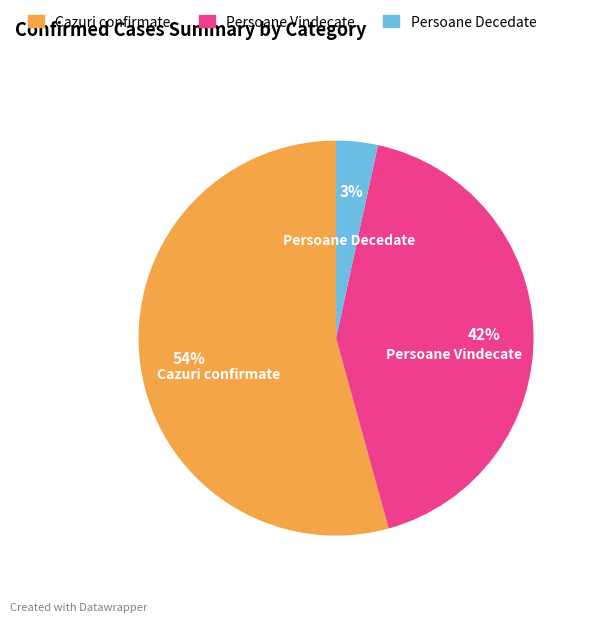

What is the smallest slice in the pie chart?

Persoane Decedate